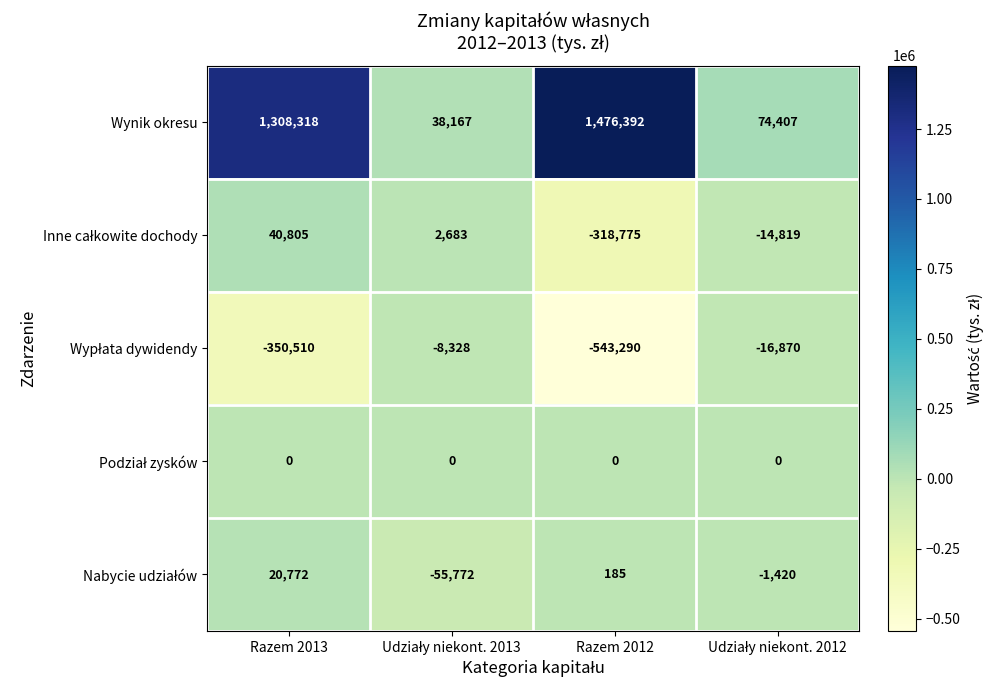

True or false: Wynik okresu has a value of 656119 at Razem 2012.

False